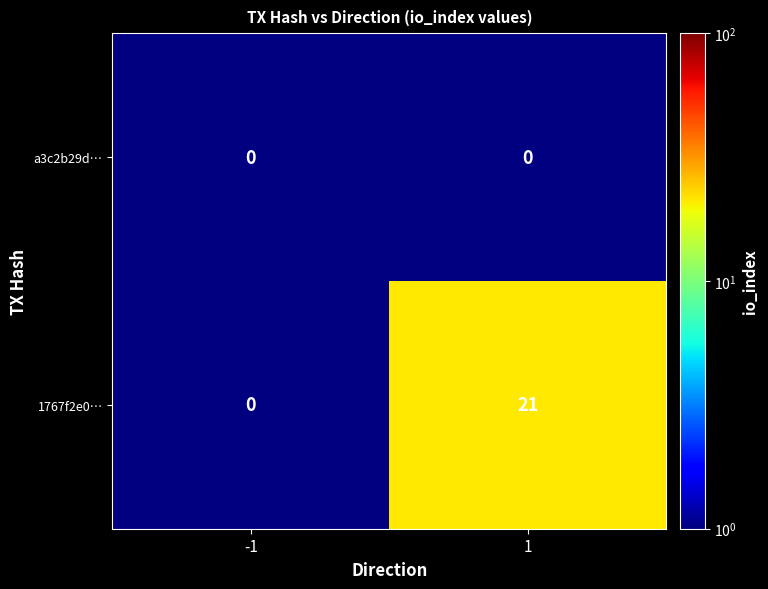

Is it true that 1767f2e0… equals 30 at 1?

False